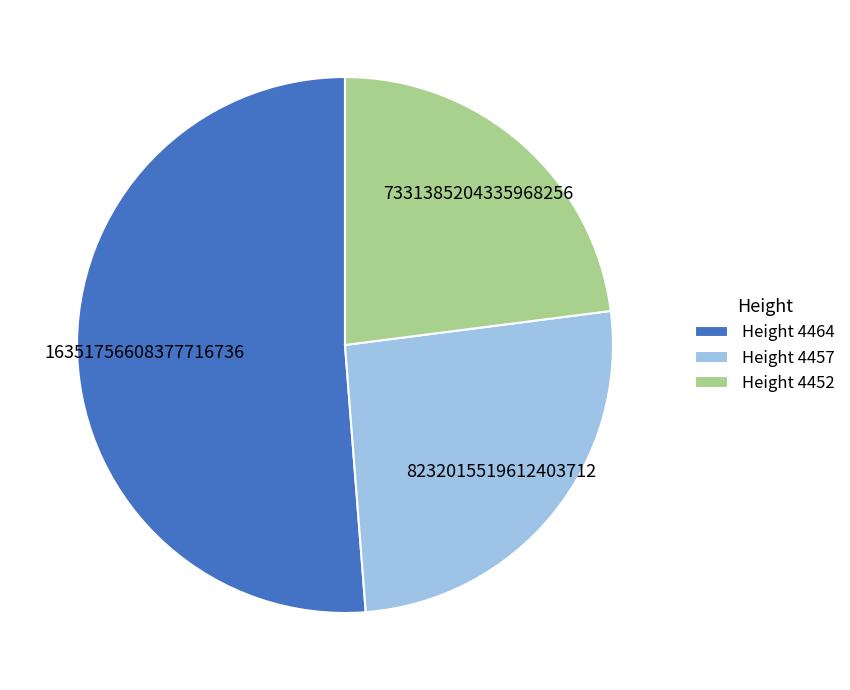

Combined, do Height 4464 and Height 4457 account for over 50%?

Yes